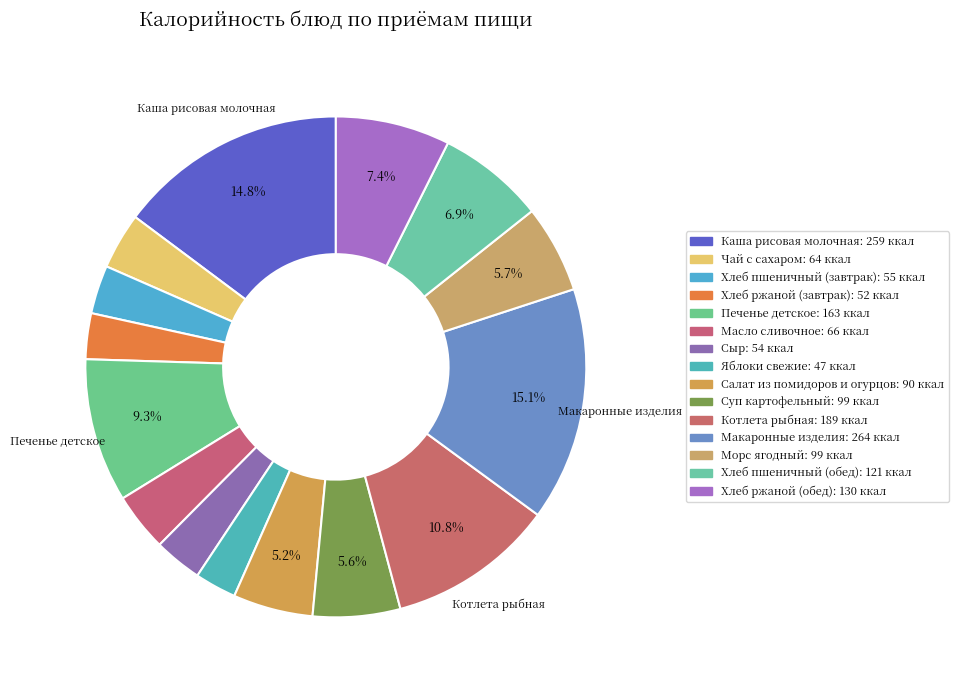

Is Хлеб ржаной (обед) the majority of the pie?

No